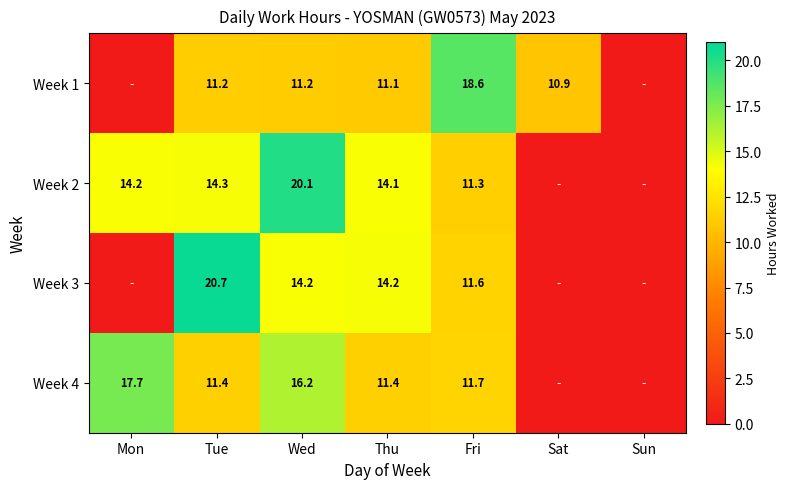

At Wed, list the series in order from largest to smallest.

Week 2, Week 4, Week 3, Week 1